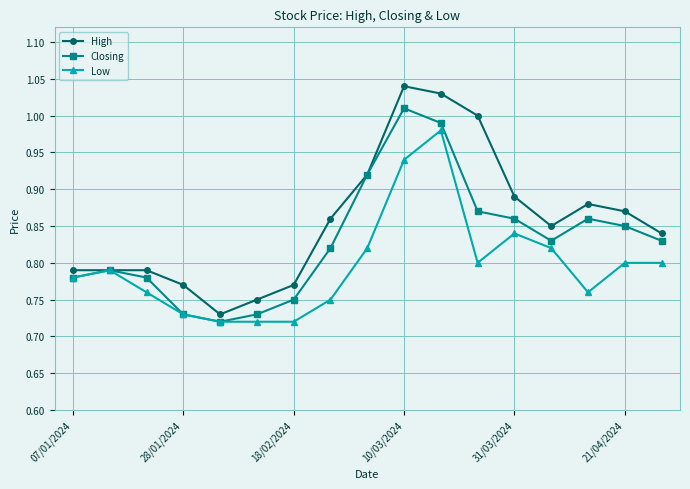

List the series in order of their overall mean, highest first.

High, Closing, Low